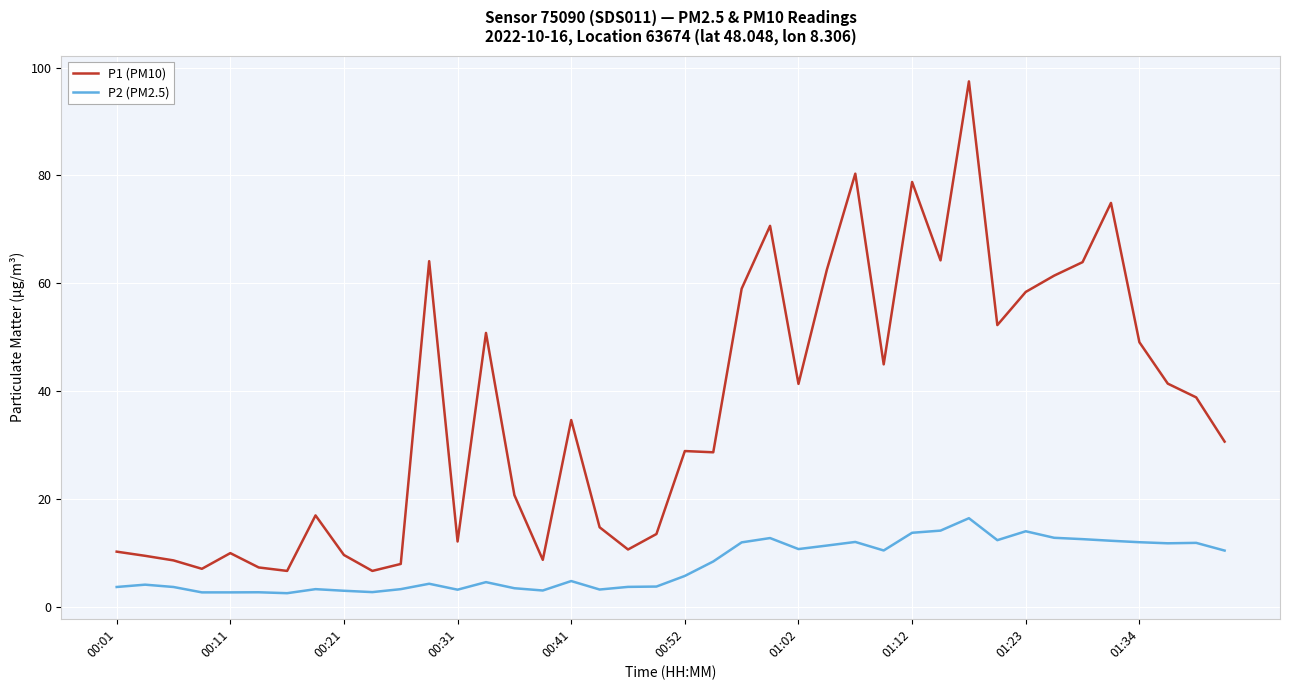

List the series in order of their overall mean, lowest first.

P2 (PM2.5), P1 (PM10)